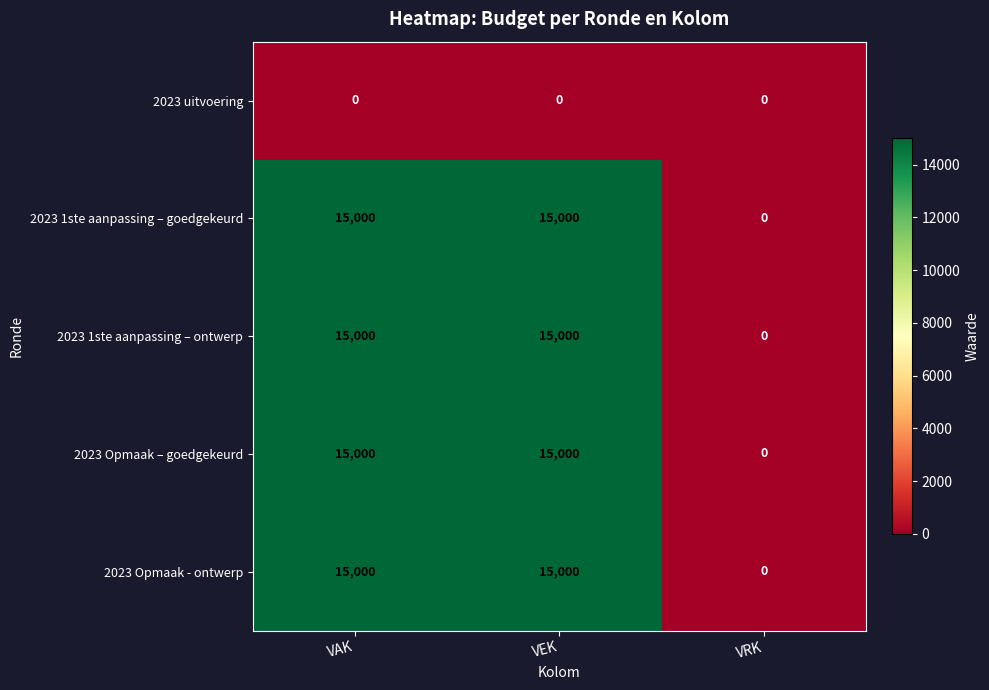

The value of 2023 uitvoering at VAK is 0. True or false?

True